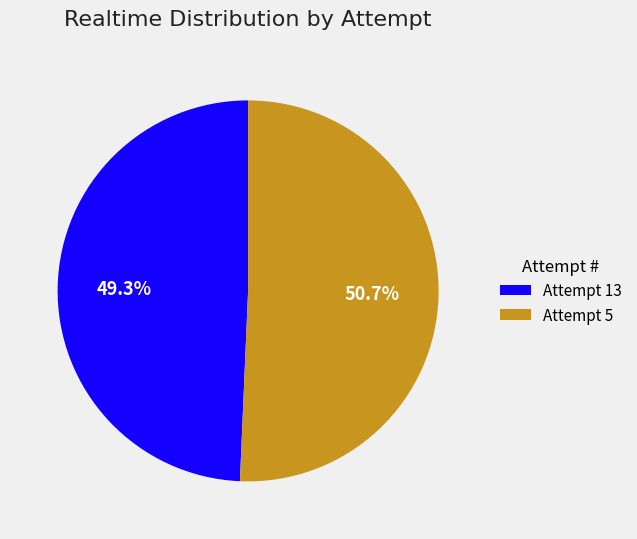

Which category has the biggest portion of the pie?

Attempt 5